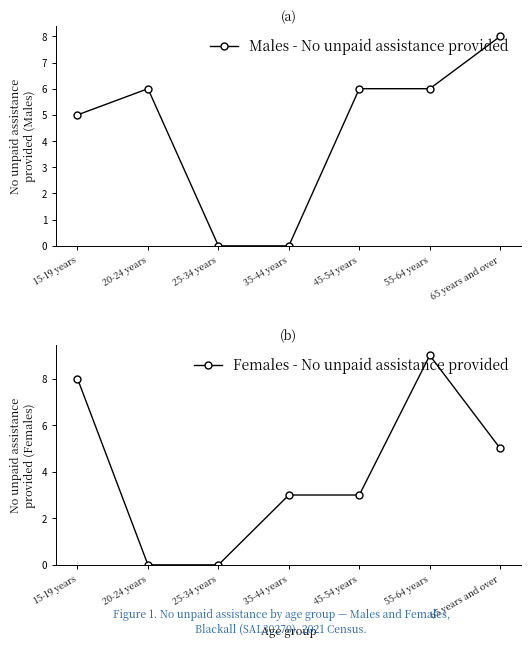

How many times do Males - No unpaid assistance provided and Females - No unpaid assistance provided cross each other?

4